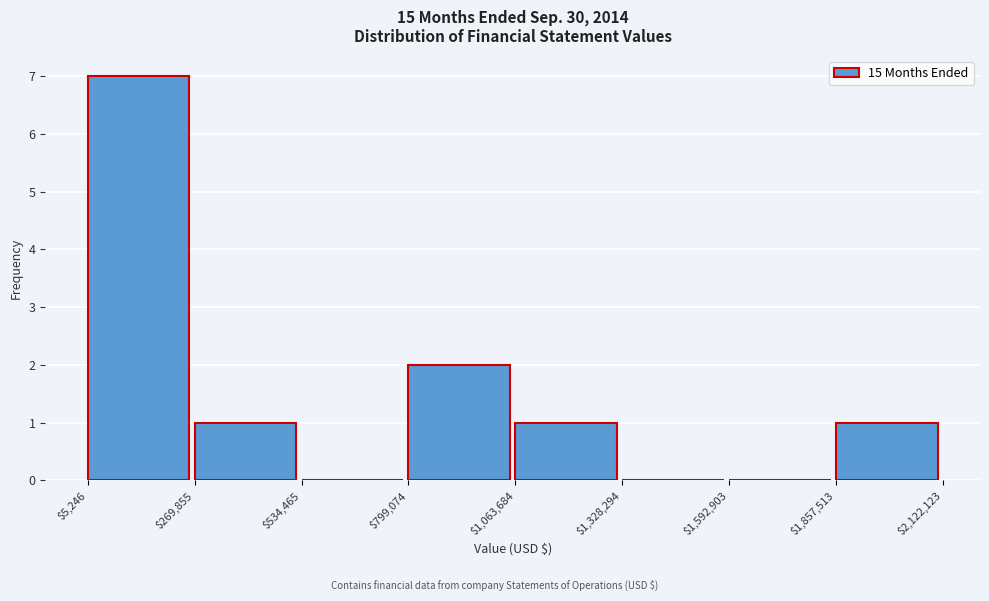

How tall is the bar that spans $1,857,513 to $2,122,123 on the x-axis? The values are not printed on the chart, so give them approximately, as read against the axis.

1